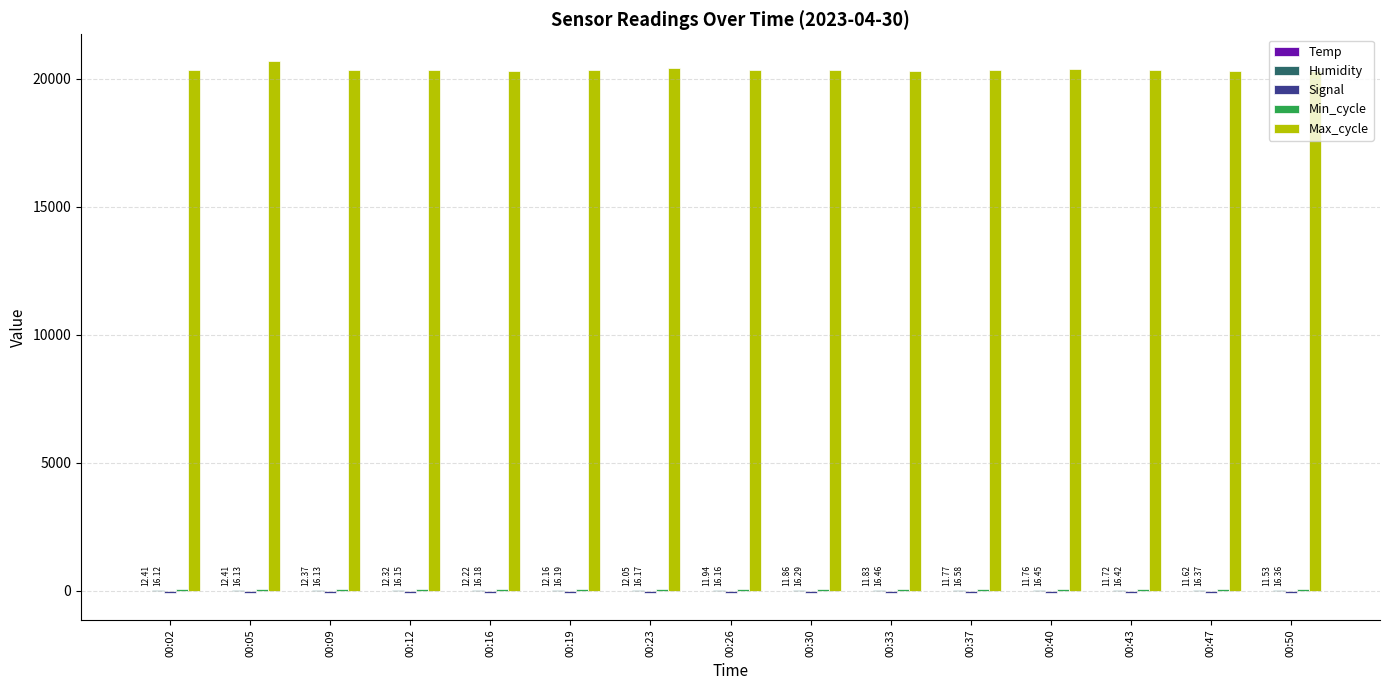

Which series has the largest total across all categories?

Max_cycle